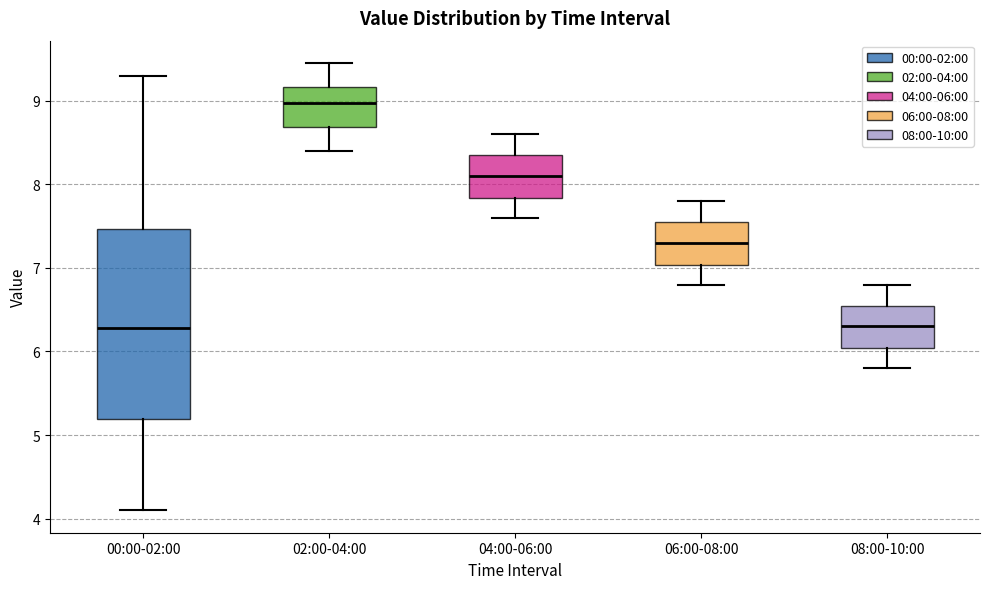

Reading left to right, read every box against the y-axis: the position of its median line, the range the box covers, and the ends of its whiskers. The values are not printed on the chart, so give them approximately, as read against the axis.

00:00-02:00: median 6.3, box 5.2 to 7.5, whiskers 4.1 to 9.3
02:00-04:00: median 9.0, box 8.7 to 9.2, whiskers 8.4 to 9.5
04:00-06:00: median 8.1, box 7.8 to 8.4, whiskers 7.6 to 8.6
06:00-08:00: median 7.3, box 7.0 to 7.6, whiskers 6.8 to 7.8
08:00-10:00: median 6.3, box 6.0 to 6.6, whiskers 5.8 to 6.8